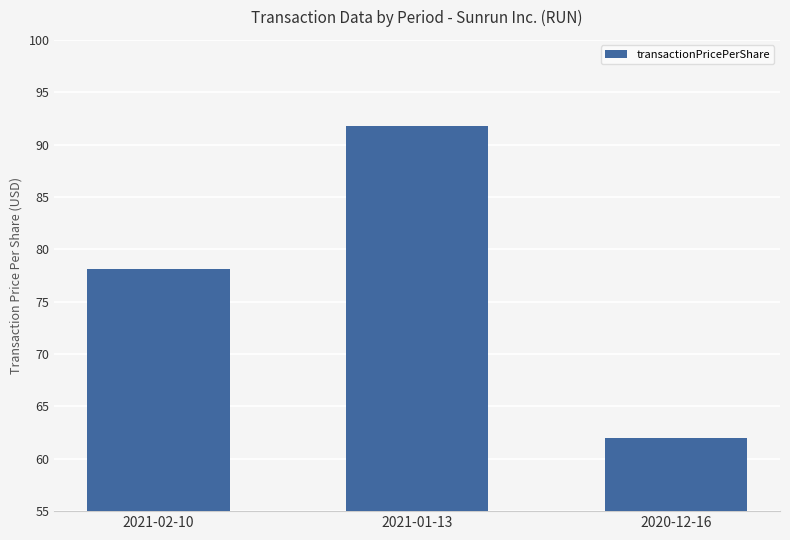

Count the number of categories in the chart.

3